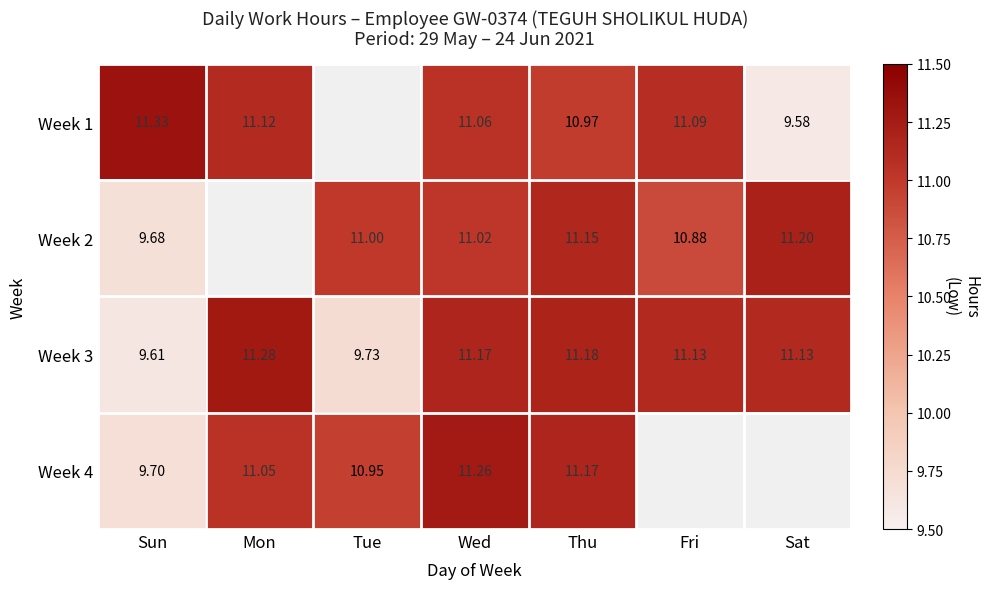

What is the minimum value shown in the chart?

9.6